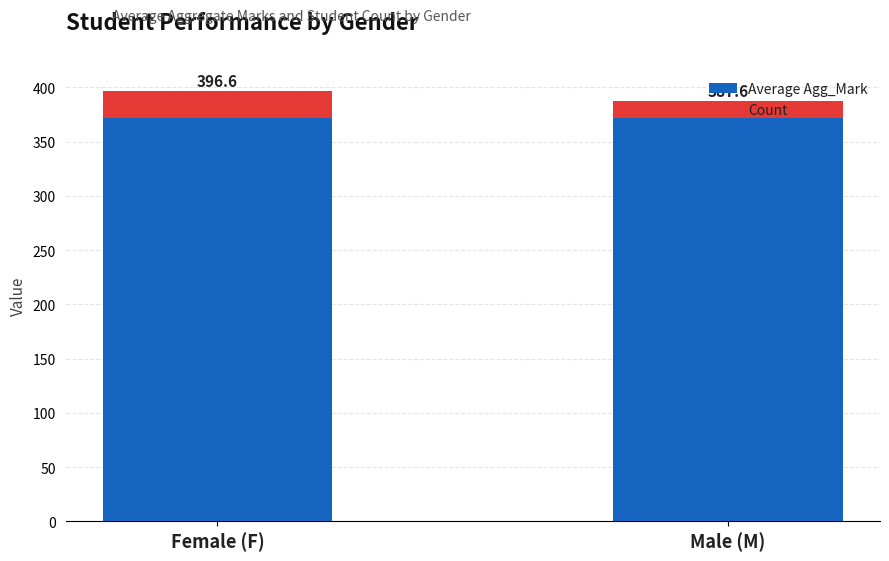

What are all the series names shown in the legend?

Average Agg_Mark, Count